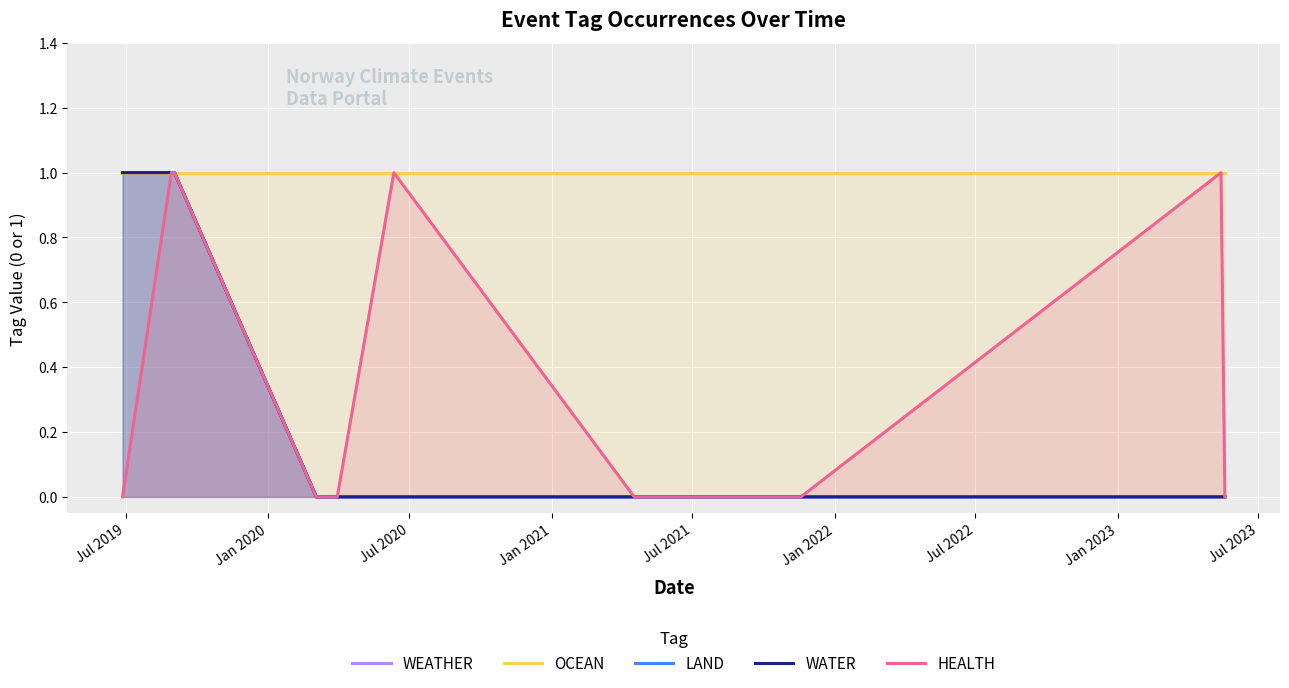

What is the difference between the highest and lowest values at Jul 2022?

1